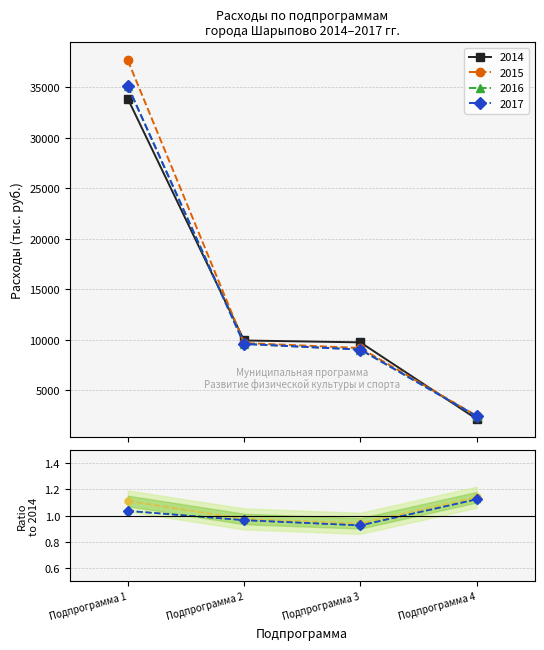

At which category is the sum across all series the highest?

Подпрограмма 1